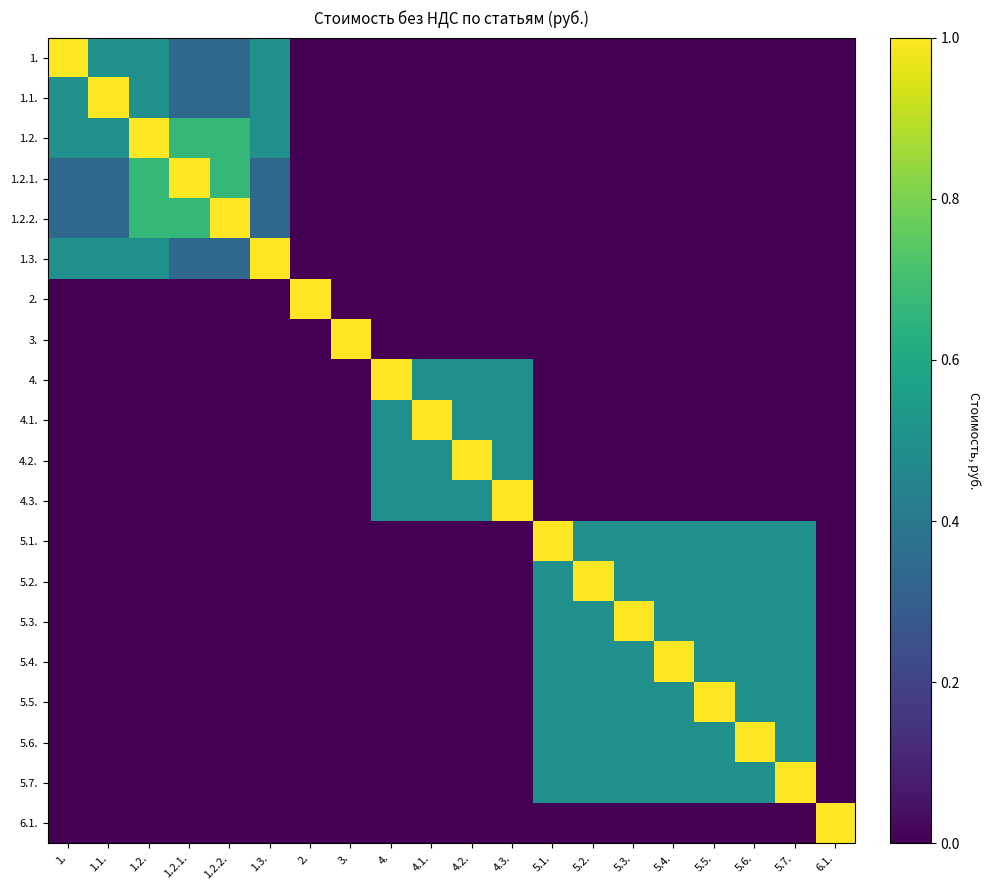

Which category has the highest value across all series?

1.